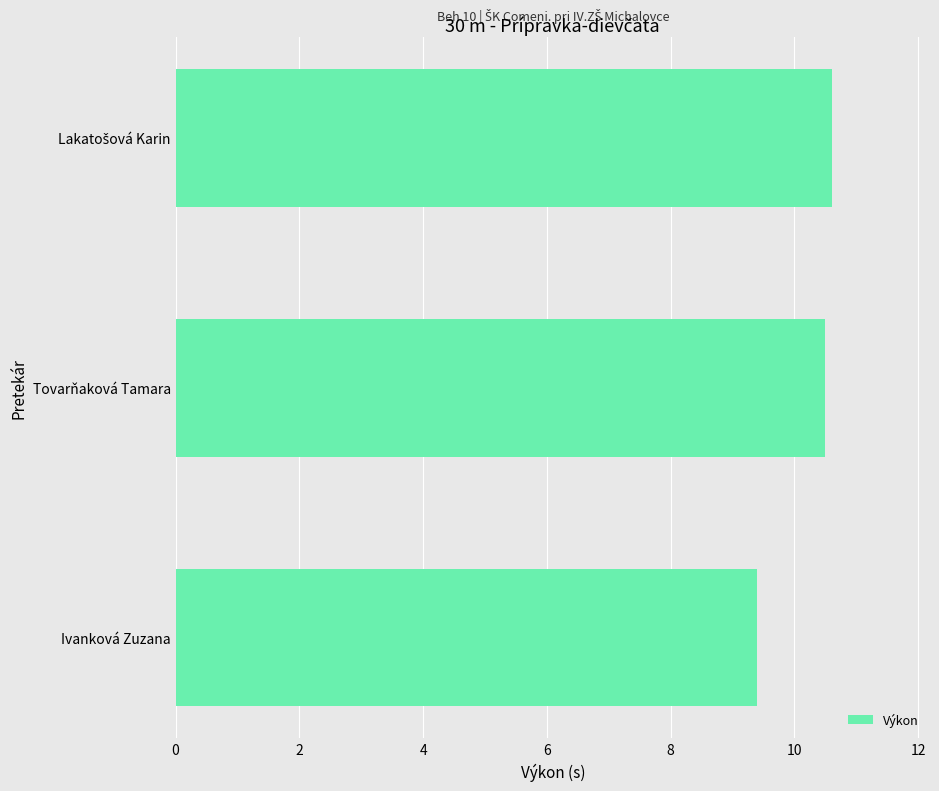

How many values are below 10?

1